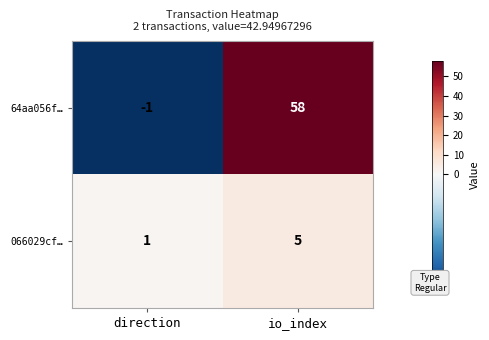

Reading left to right, what are all the values shown in this chart?

64aa056f…: -1	58
066029cf…: 1	5